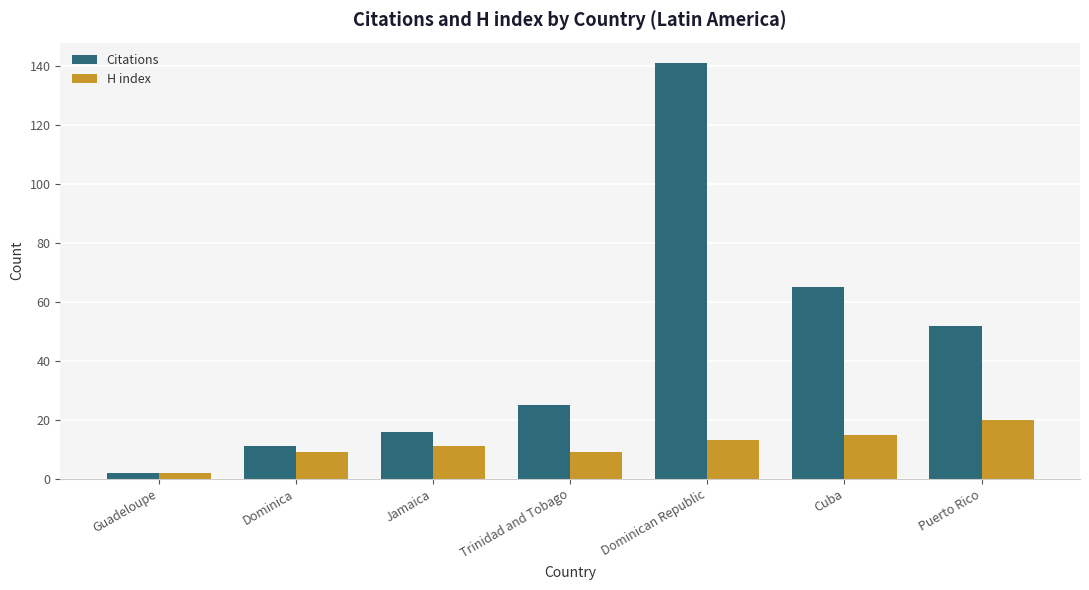

How many groups of bars are there?

7